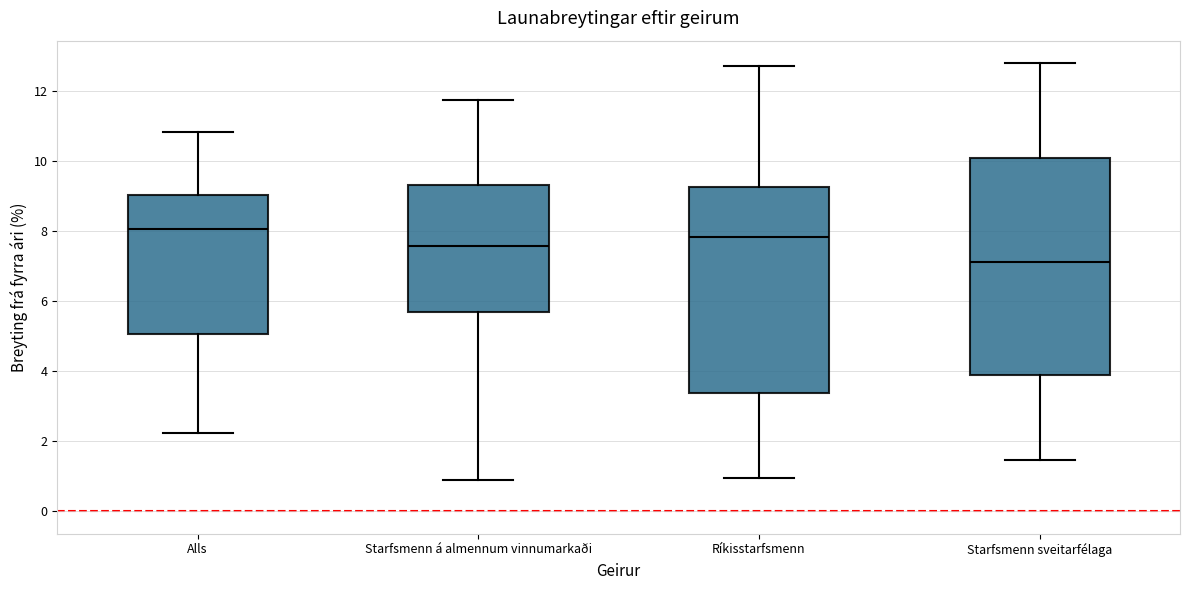

Reading left to right, read every box against the y-axis: the position of its median line, the range the box covers, and the ends of its whiskers. The values are not printed on the chart, so give them approximately, as read against the axis.

Alls: median 8.0, box 5.0 to 9.0, whiskers 2.2 to 10.8
Starfsmenn á almennum vinnumarkaði: median 7.6, box 5.6 to 9.4, whiskers 1.0 to 11.8
Ríkisstarfsmenn: median 7.8, box 3.4 to 9.2, whiskers 1.0 to 12.8
Starfsmenn sveitarfélaga: median 7.2, box 3.8 to 10.0, whiskers 1.4 to 12.8